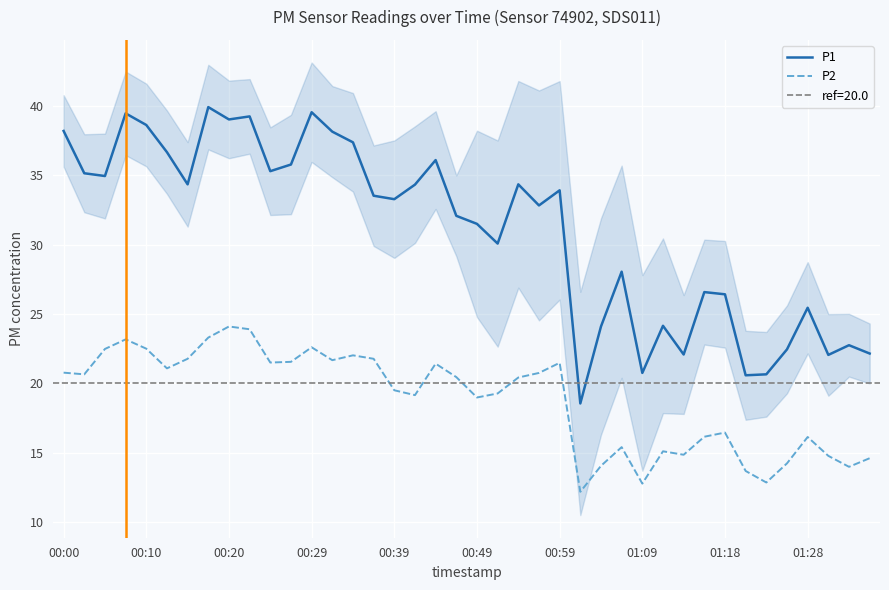

The value of P2 at 01:28 is 16.1. True or false?

True